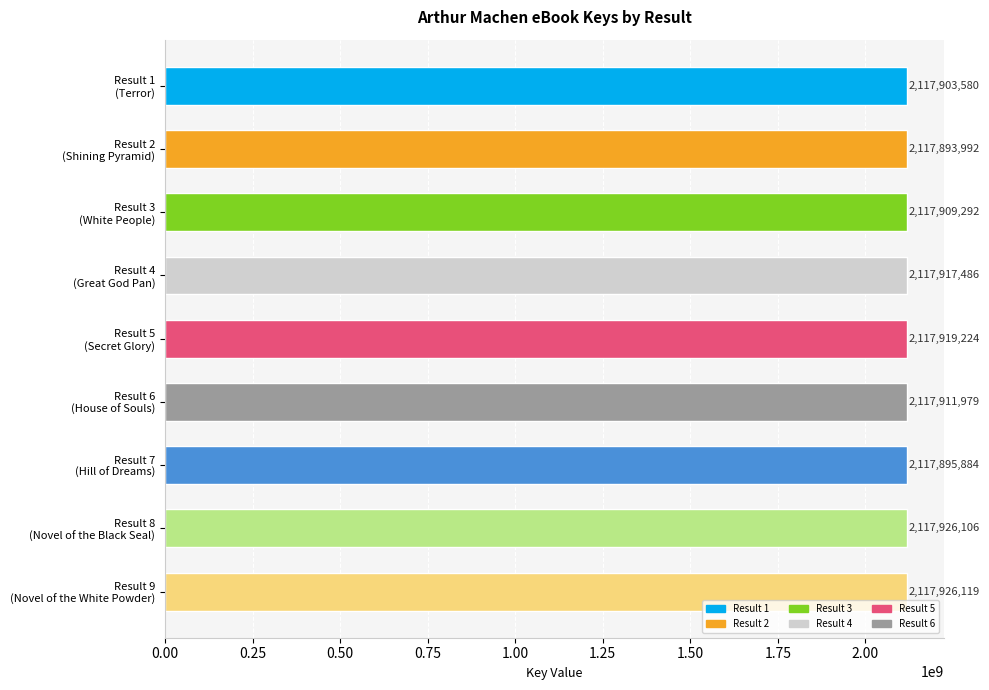

What is the difference between the maximum and minimum values?

32127